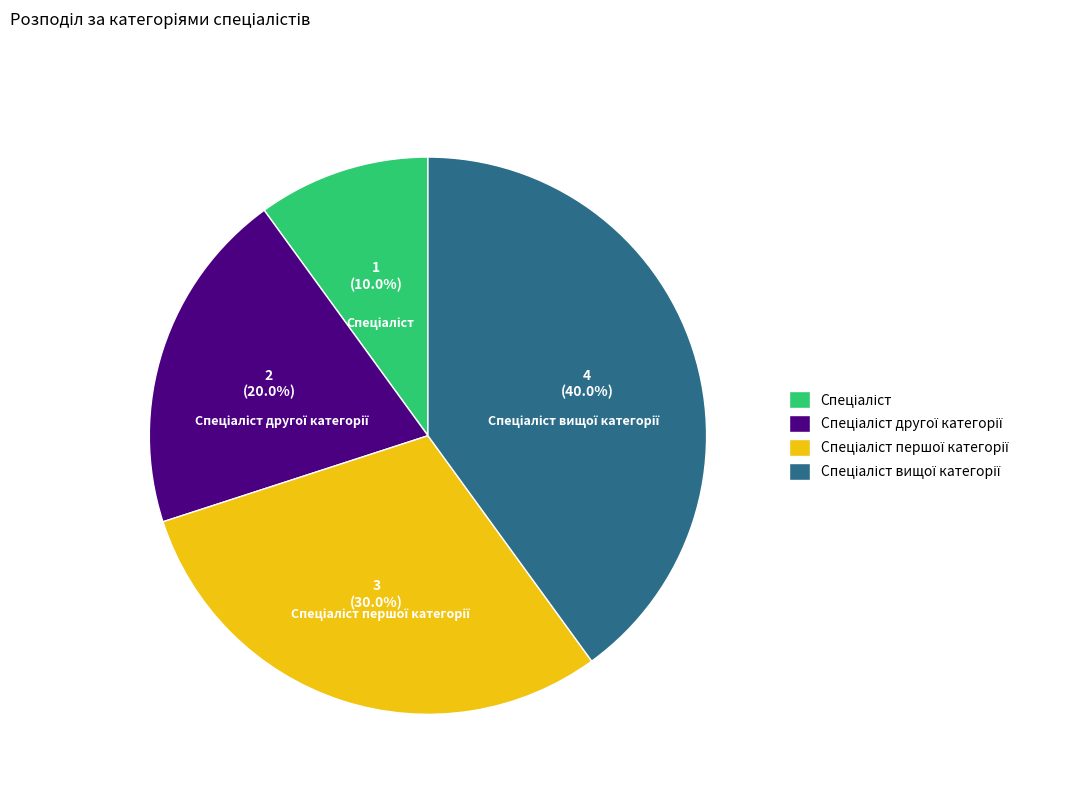

Does any single category account for the majority?

No